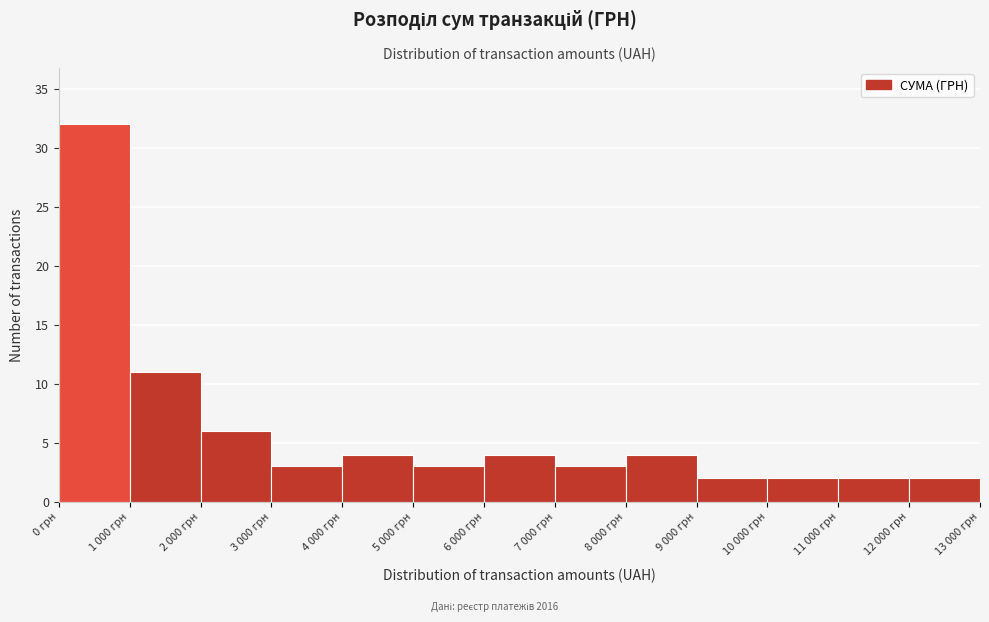

Reading left to right, transcribe all the data shown in this chart.

0 грн=32	1 000 грн=11	2 000 грн=6	3 000 грн=3	4 000 грн=4	5 000 грн=3	6 000 грн=4	7 000 грн=3	8 000 грн=4	9 000 грн=2	10 000 грн=2	11 000 грн=2	12 000 грн=2